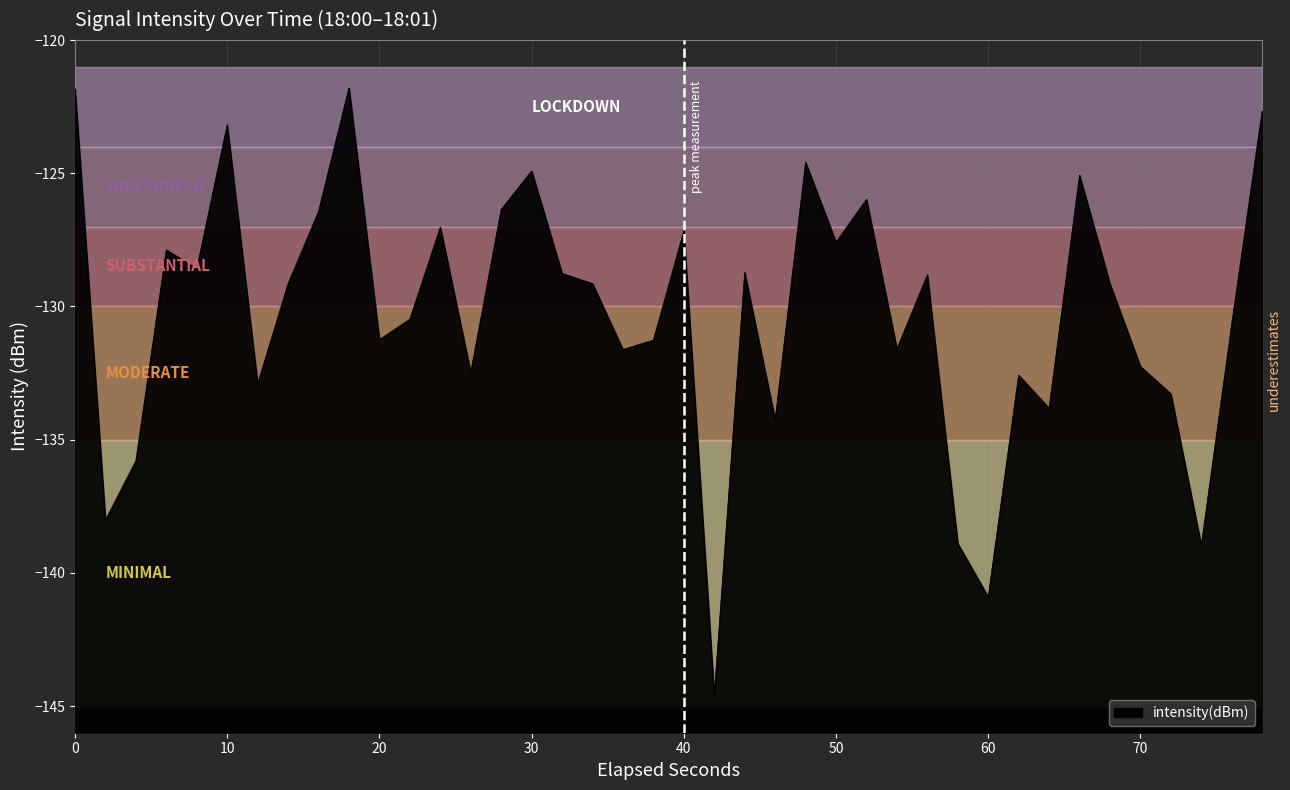

What is the maximum value shown in the chart?

-121.8